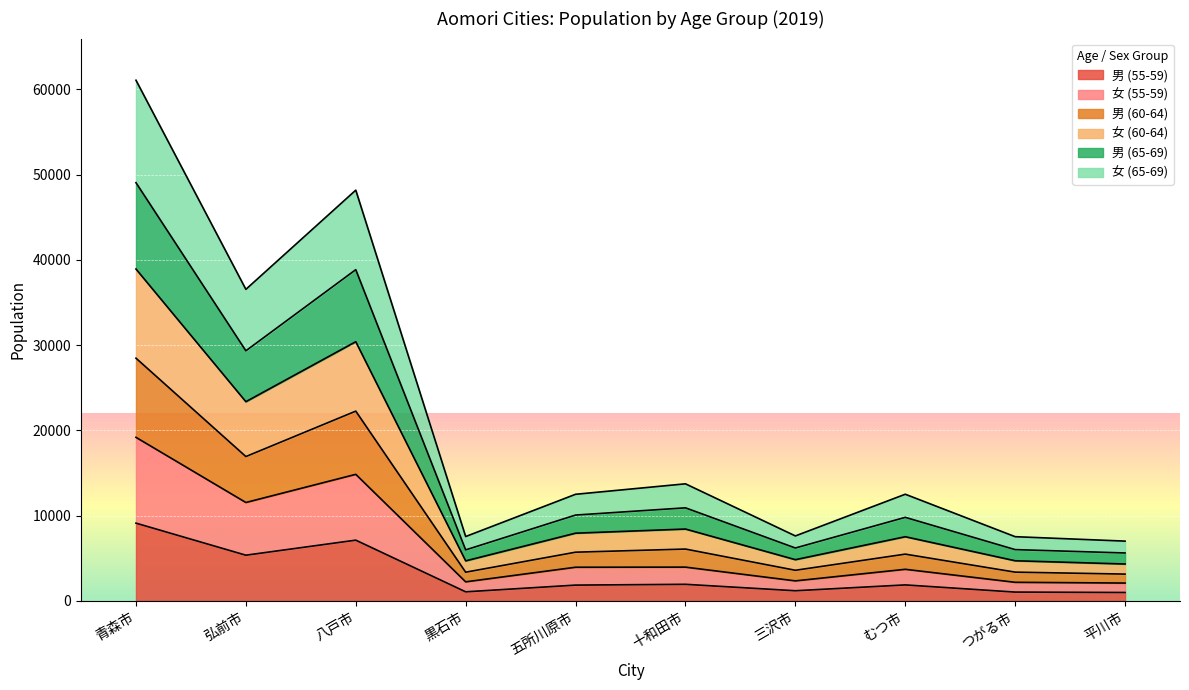

How many series are shown in this chart?

6